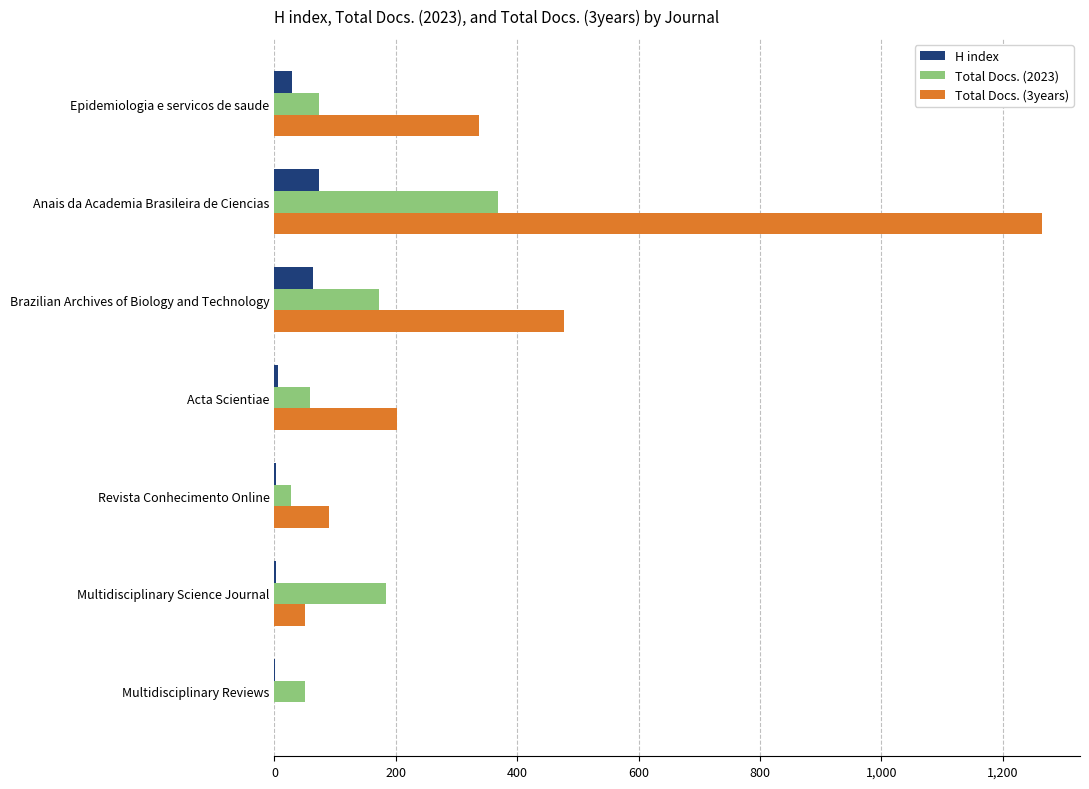

What is the sum of all H index values?

178